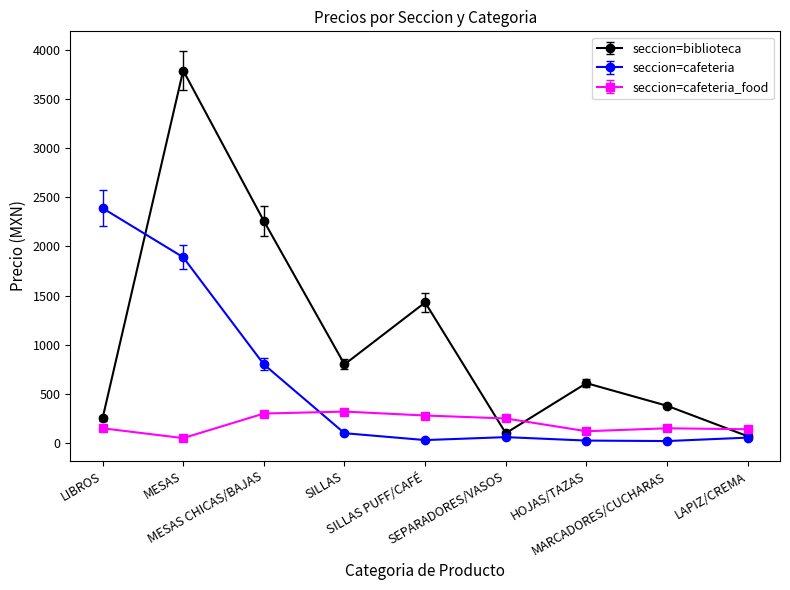

Which series has the largest total across all categories?

seccion=biblioteca